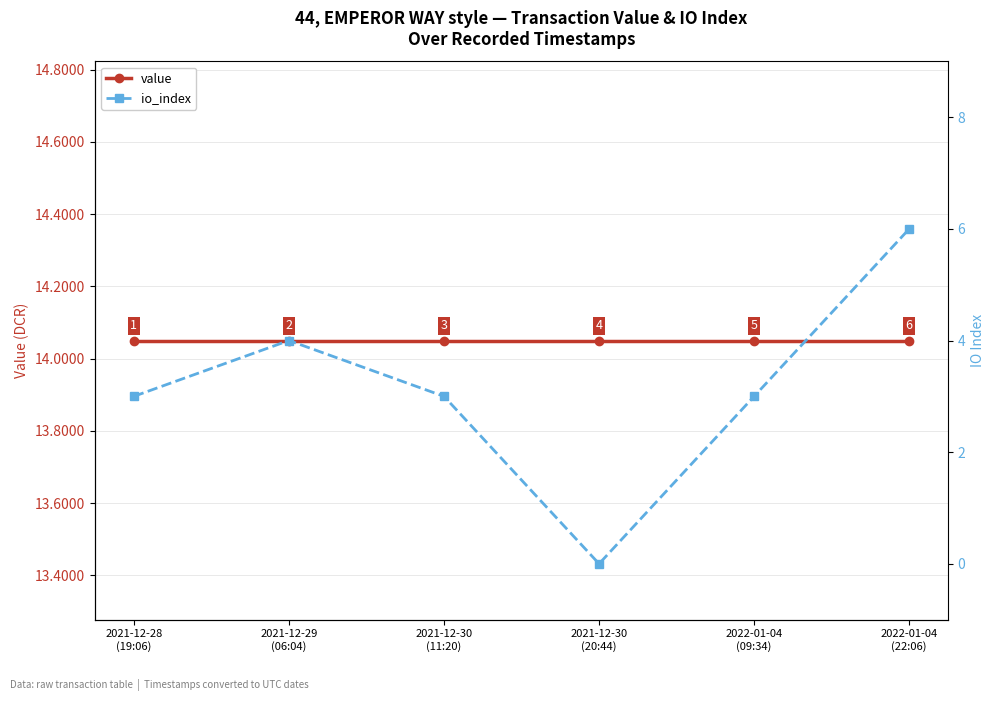

At 2021-12-29
(06:04), list the series in order from largest to smallest.

value, io_index